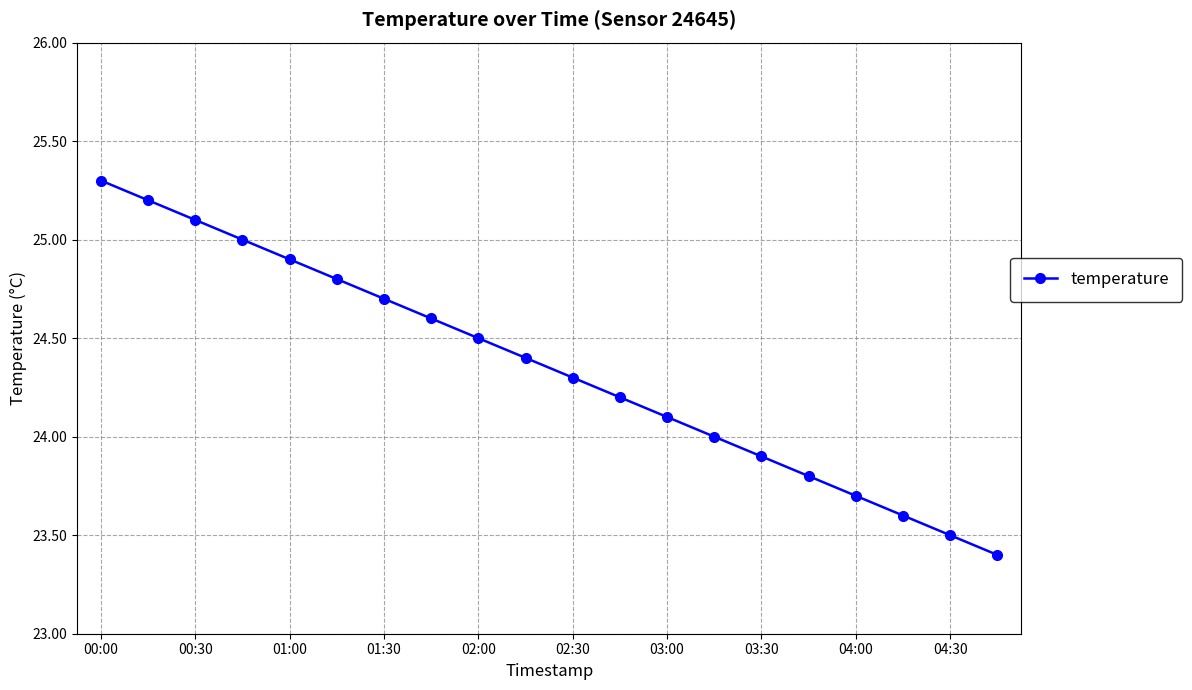

What is the average value?

24.4